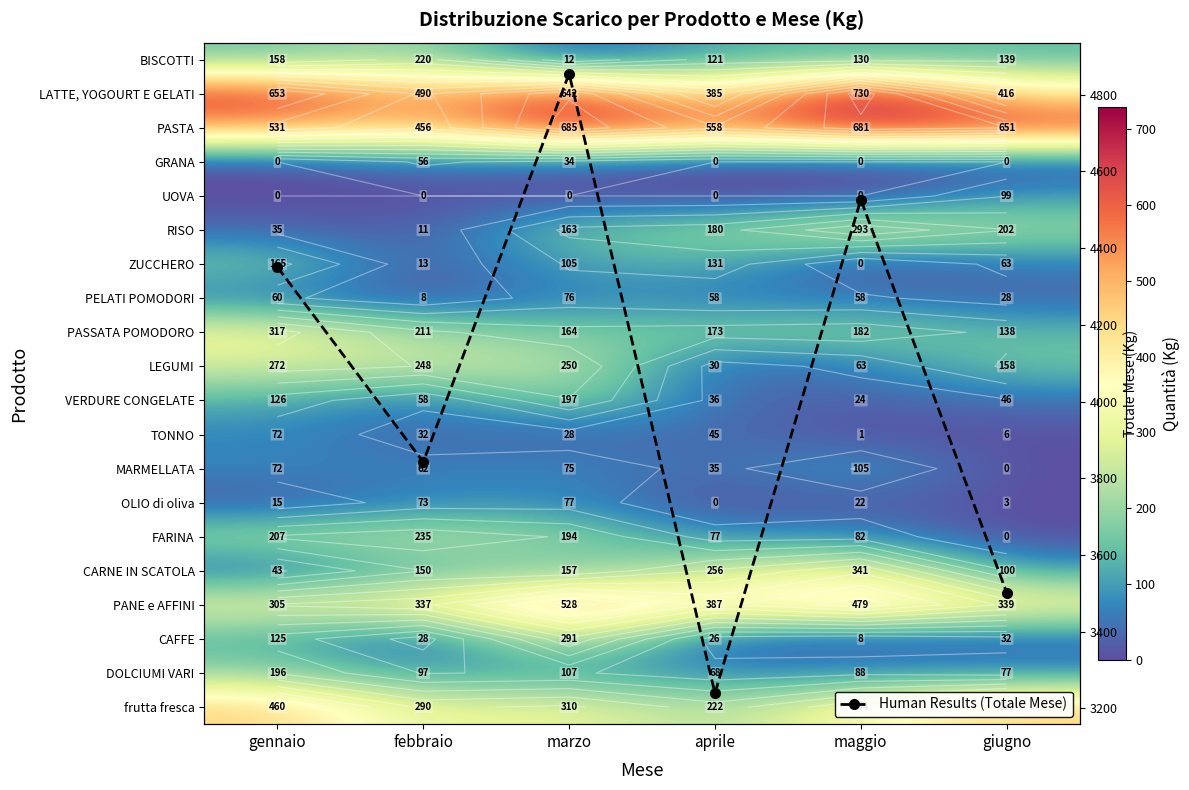

What is the total value across all series at aprile?

6027.7